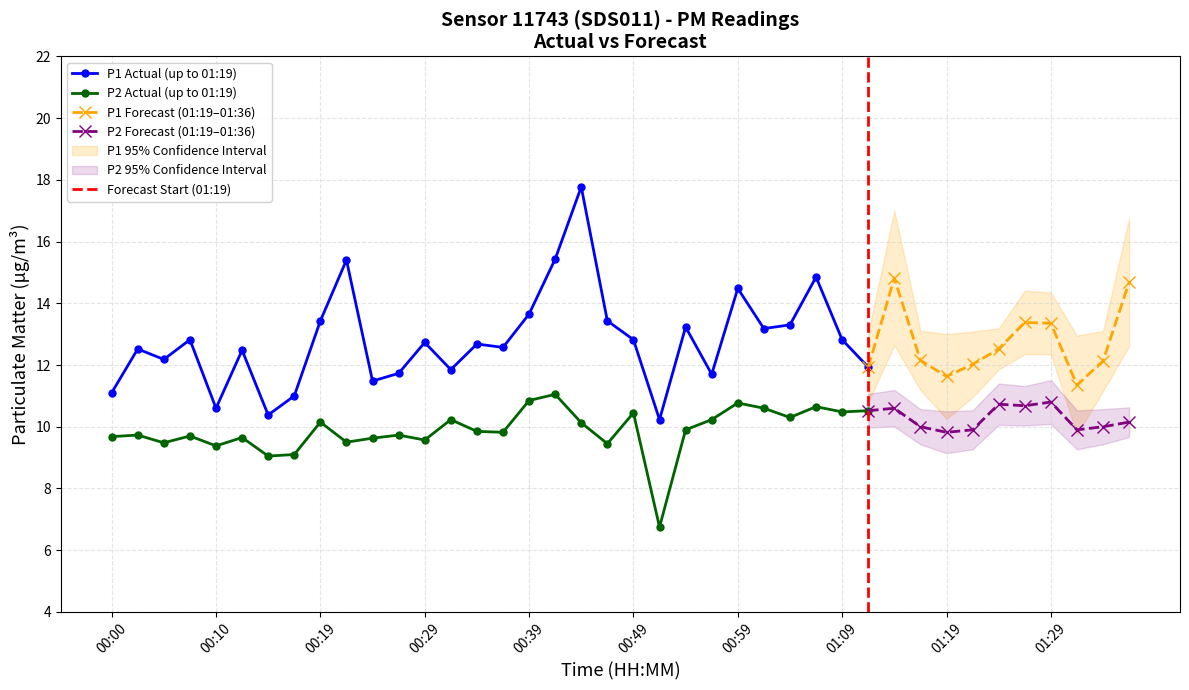

True or false: P2 and P1 cross at least once.

False